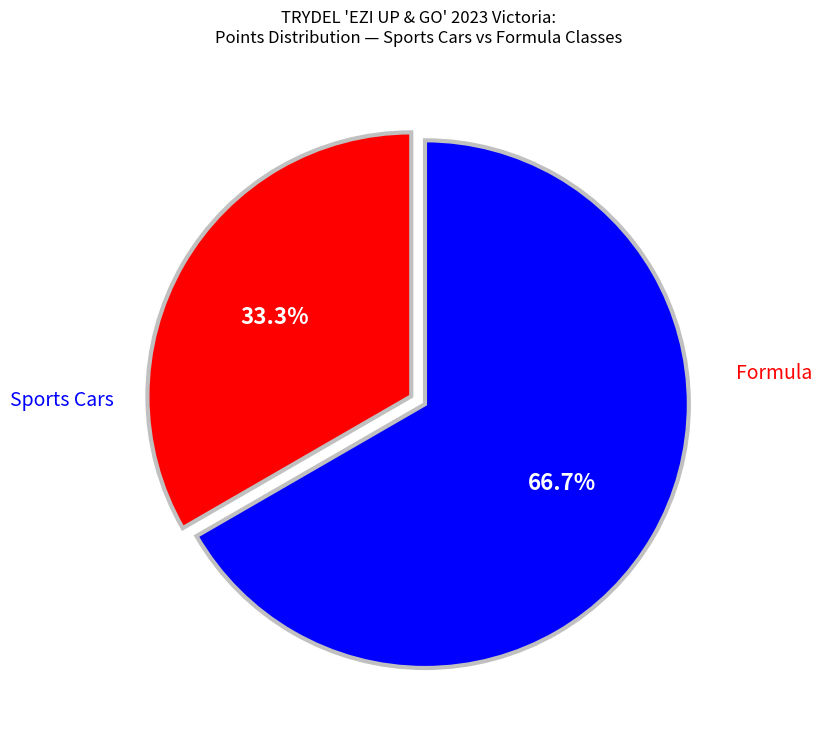

Is there any slice that represents more than half of the pie?

Yes